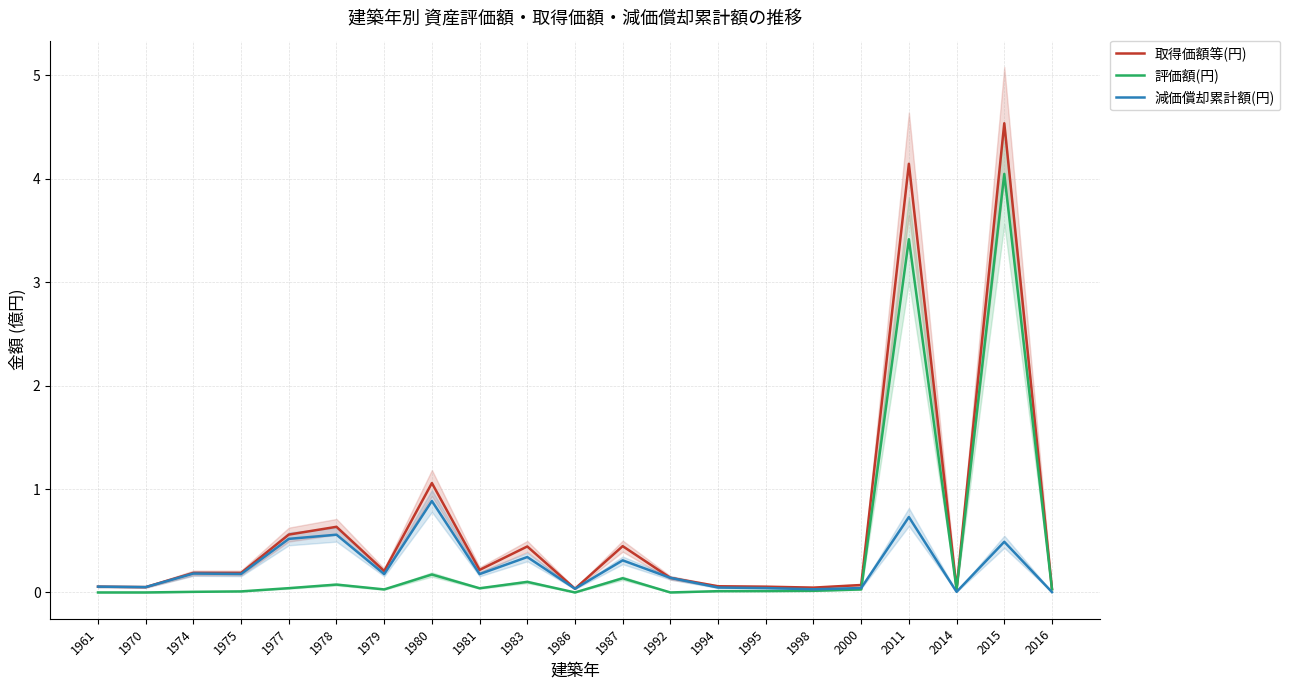

True or false: 取得価額等(円) has more than 2 interior local peaks.

True